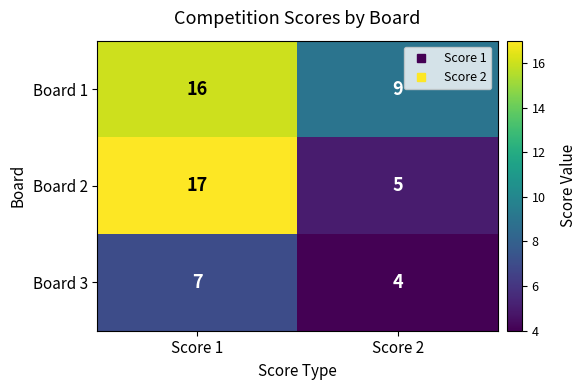

What is the sum of the Board 3 values at Score 1 and Score 2?

11